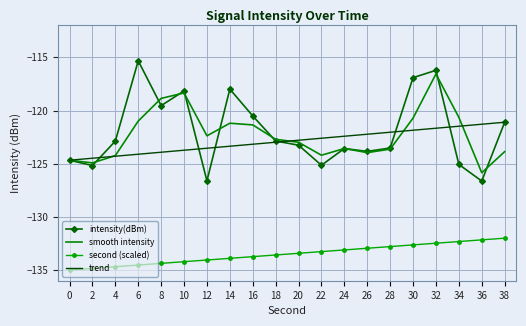

Is the value of trend at 34 greater than the value of second (scaled) at 12?

Yes